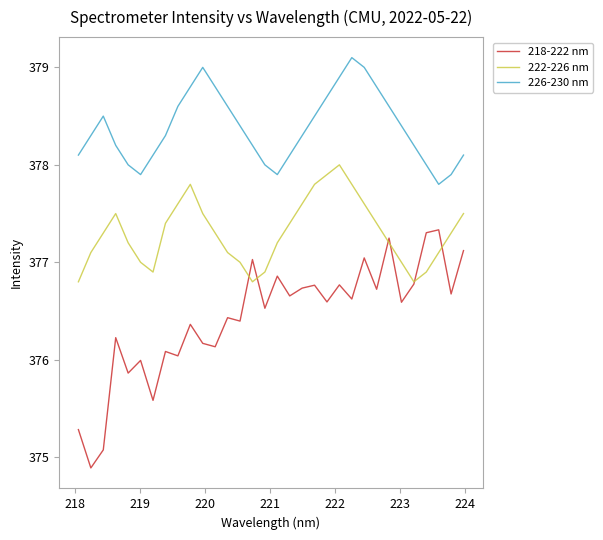

True or false: 222-226 nm and 226-230 nm cross at least once.

False